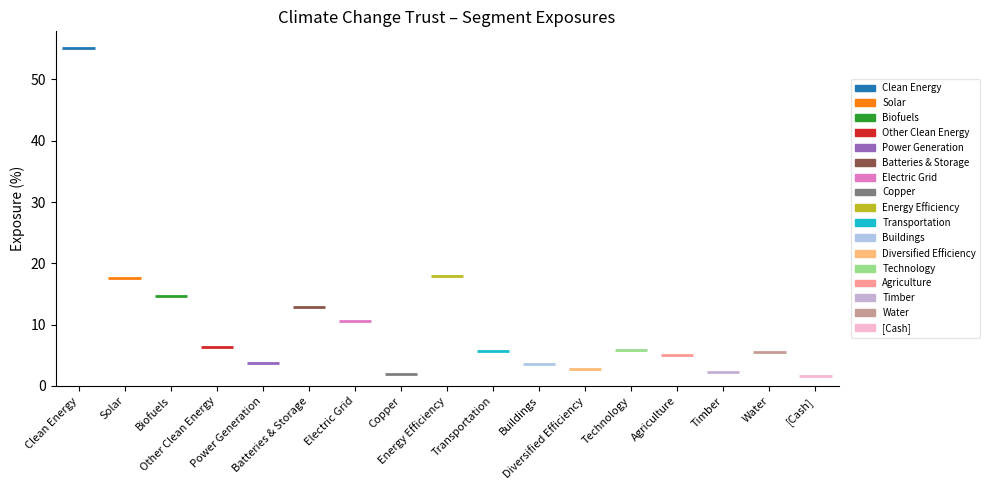

Reading right to left, list all the values displayed in this chart.

1.6	5.6	2.2	5.1	5.9	2.8	3.5	5.8	17.9	1.9	10.6	12.9	3.8	6.3	14.6	17.6	55.2